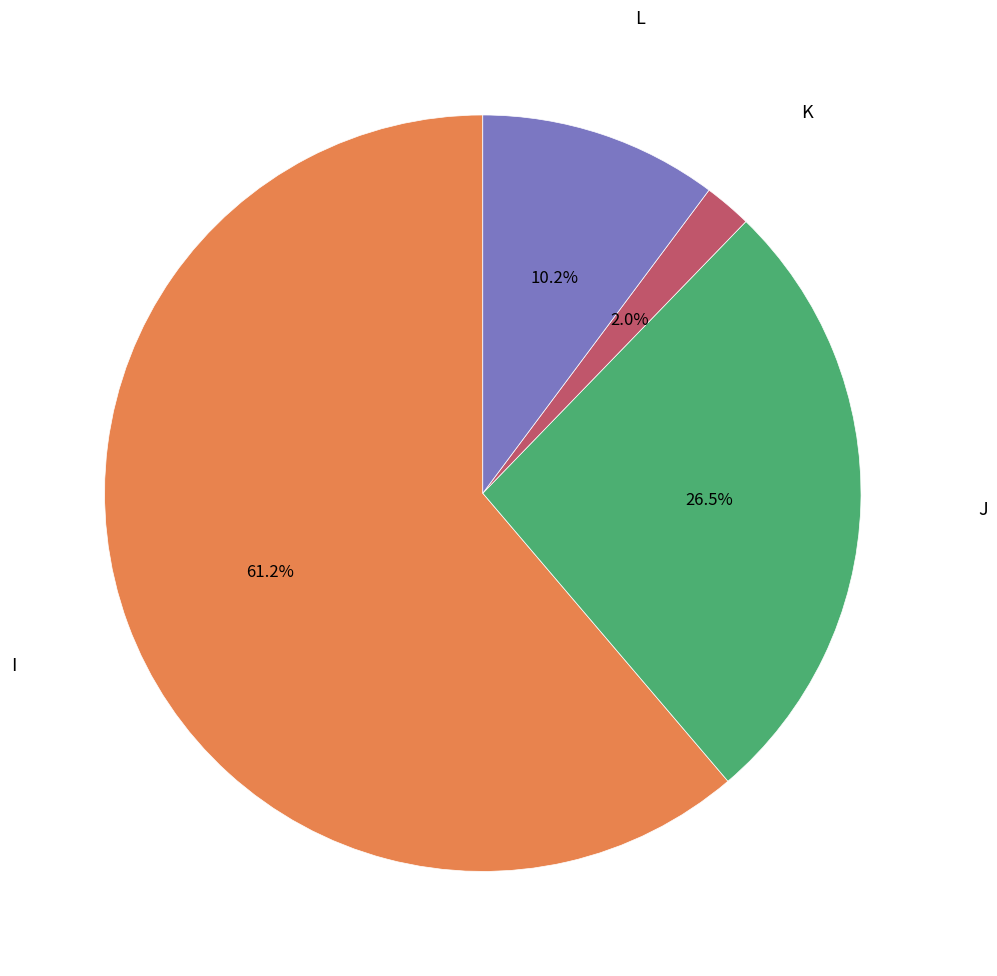

What is the largest slice in the pie chart?

I